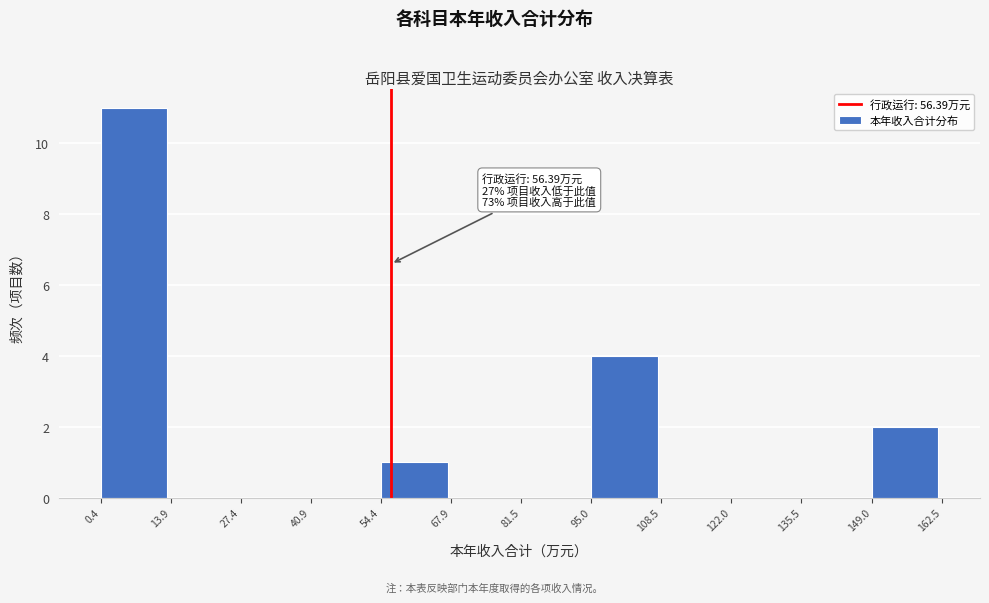

Over which range of the x-axis is the bar tallest?

0.4 to 13.9